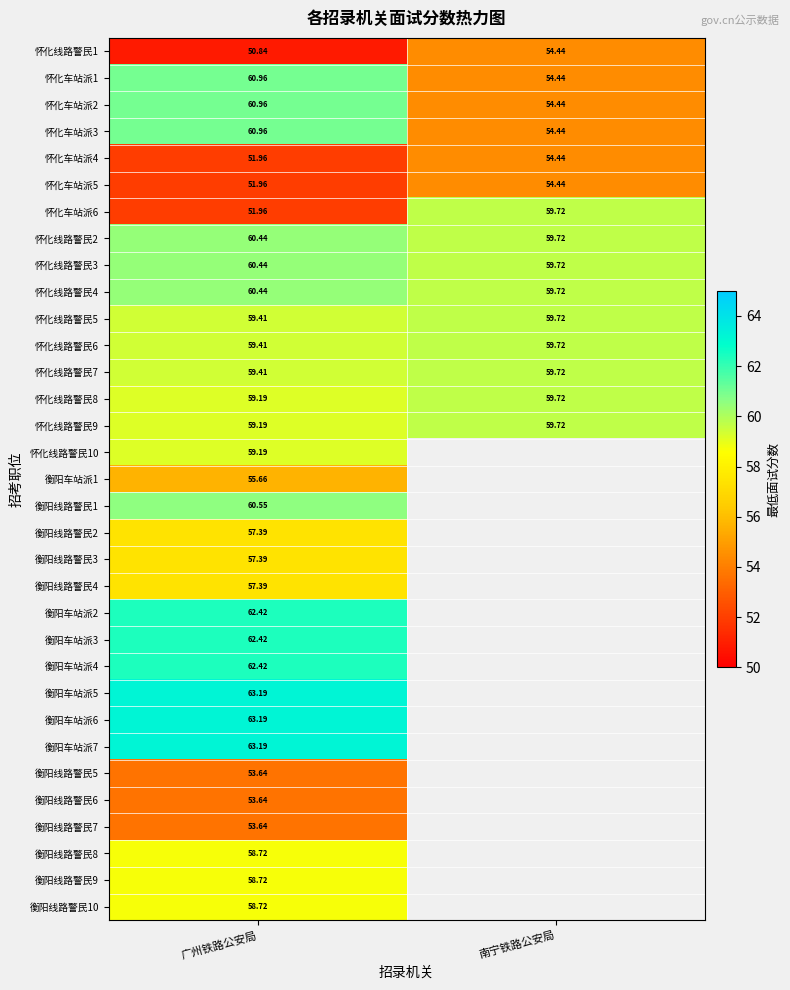

What is the sum of all 怀化车站派1 values?

115.4